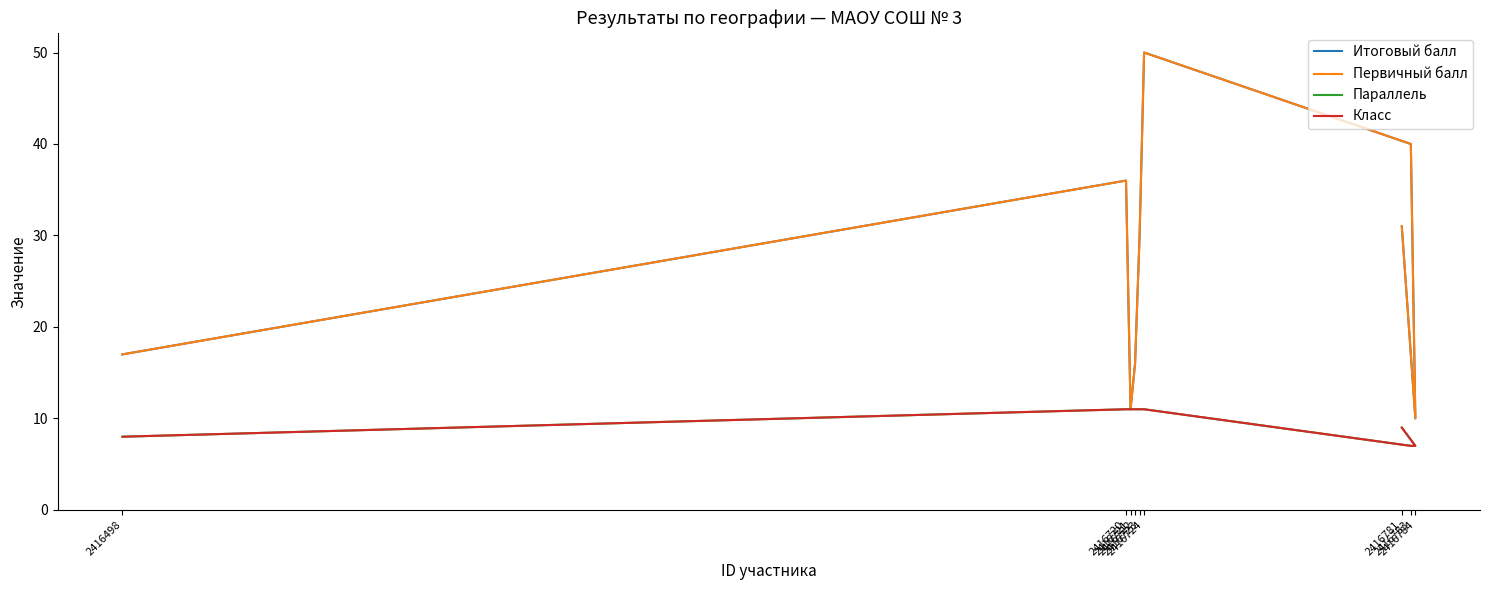

How many interior local valleys does the Итоговый балл series have?

2